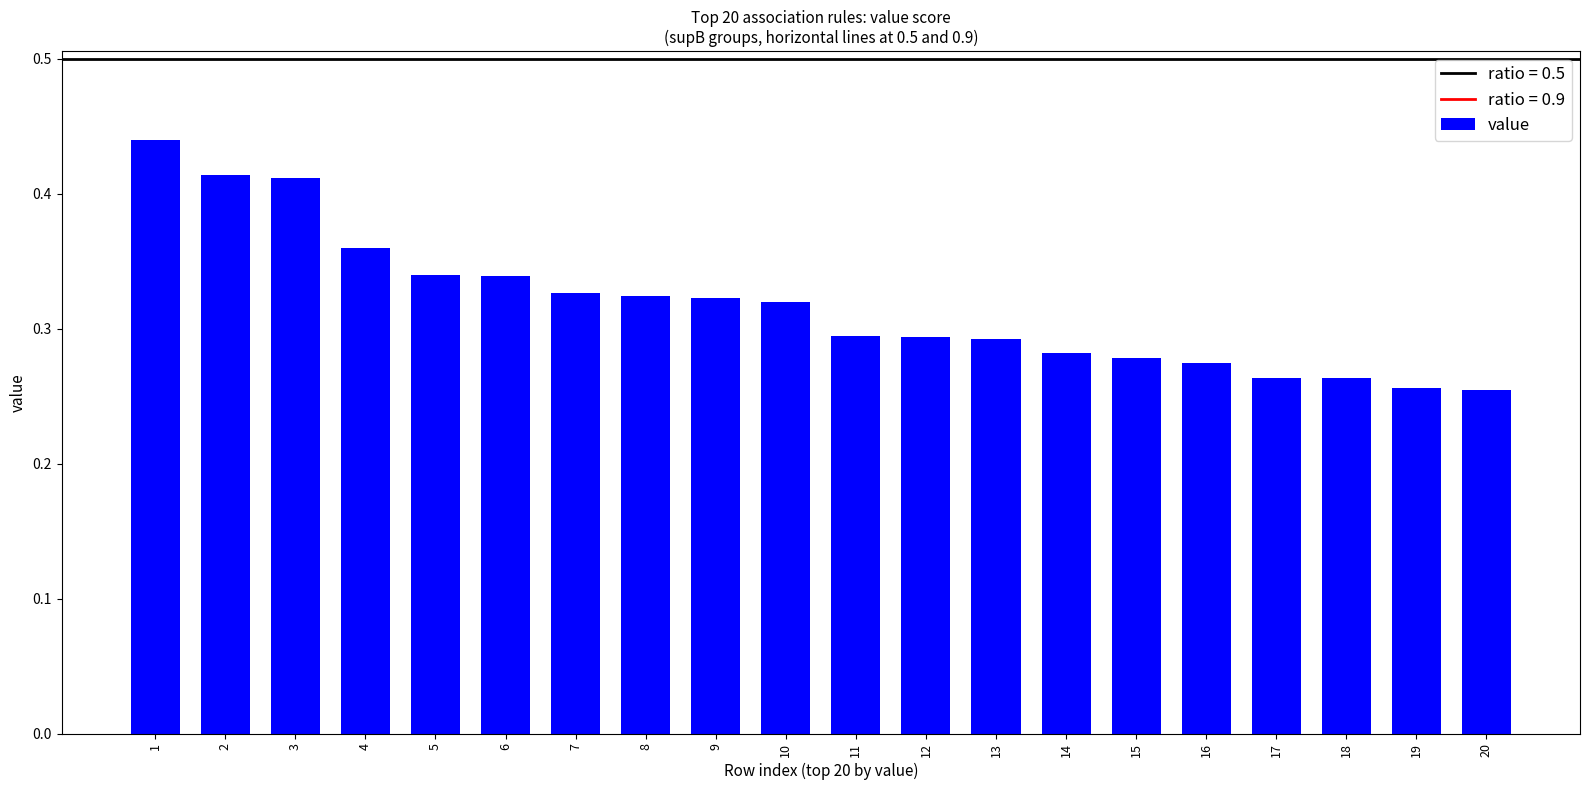

Is it true that the value at 14 is 0.1?

False